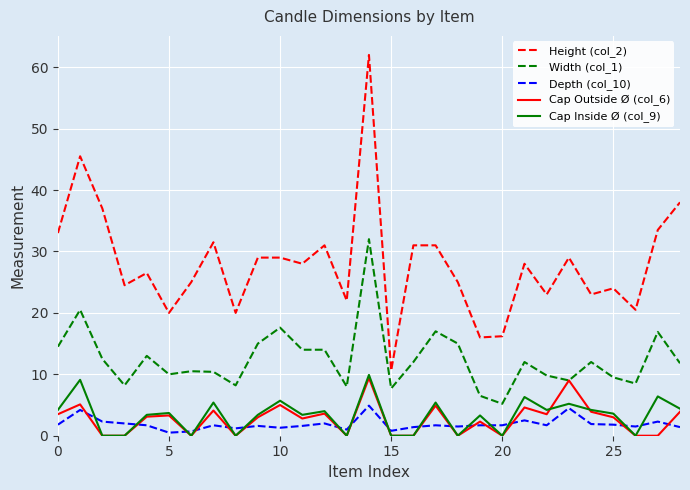

True or false: Depth (col_10) and Width (col_1) cross at least once.

False